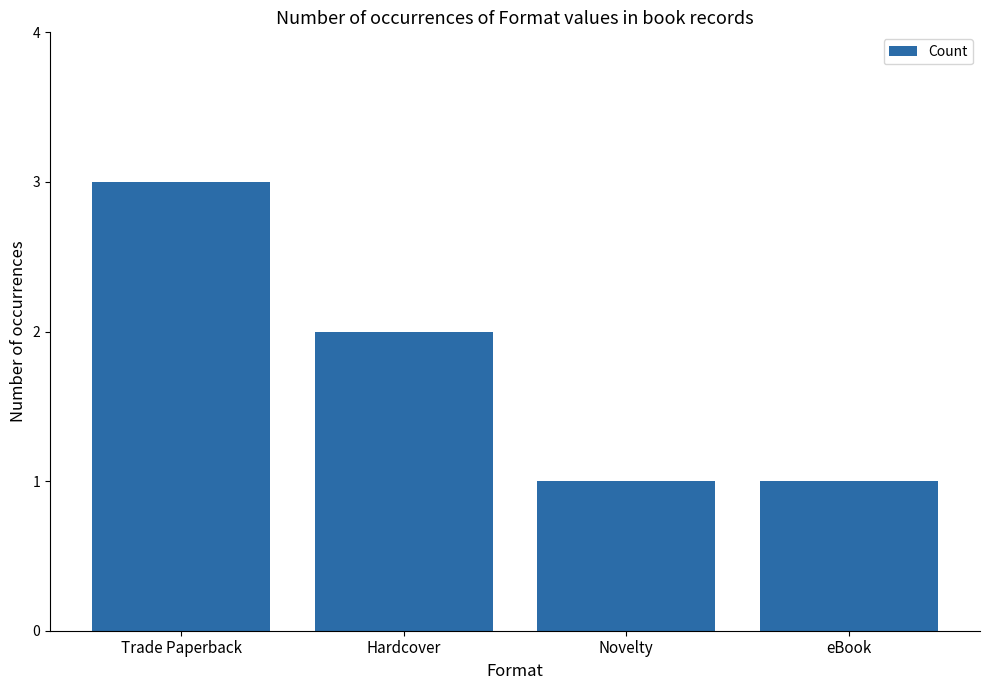

What is the minimum value shown in the chart?

1